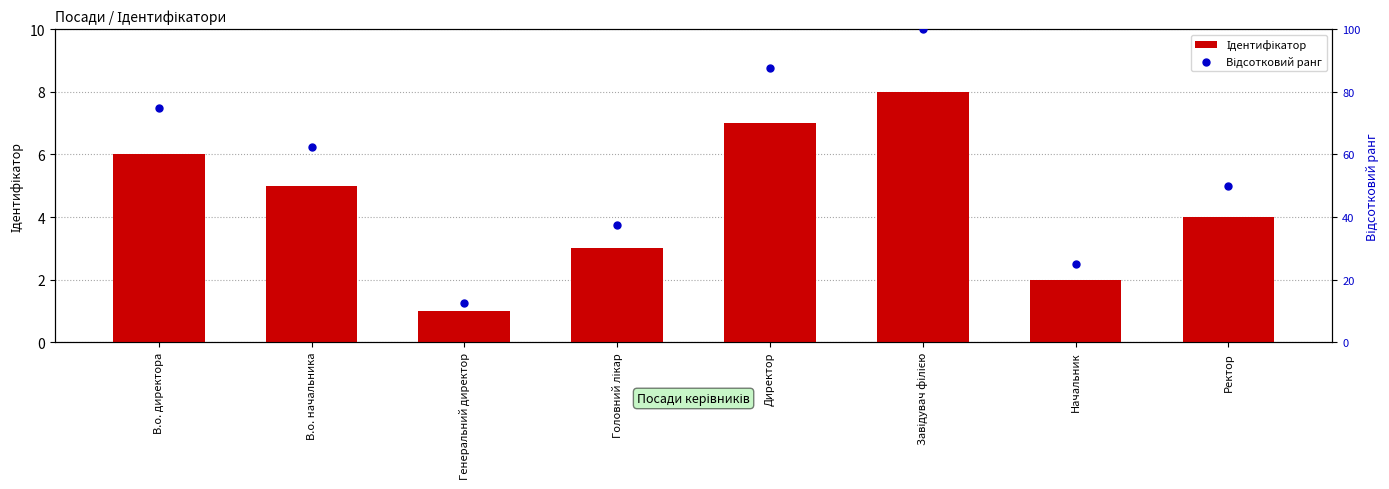

Which series has the largest total across all categories?

Відсотковий ранг